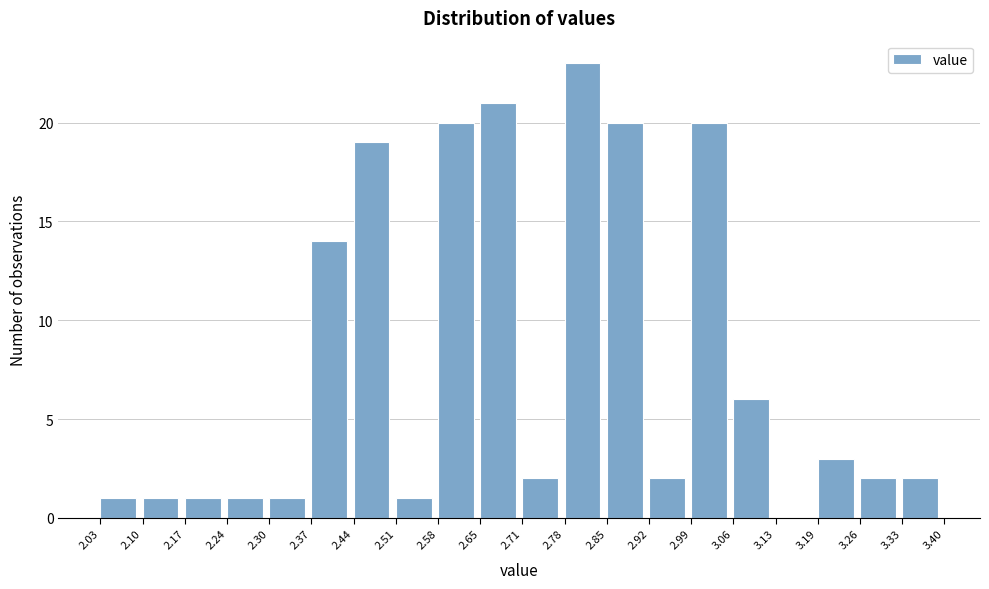

Over which range of the x-axis is the bar tallest?

2.78 to 2.85